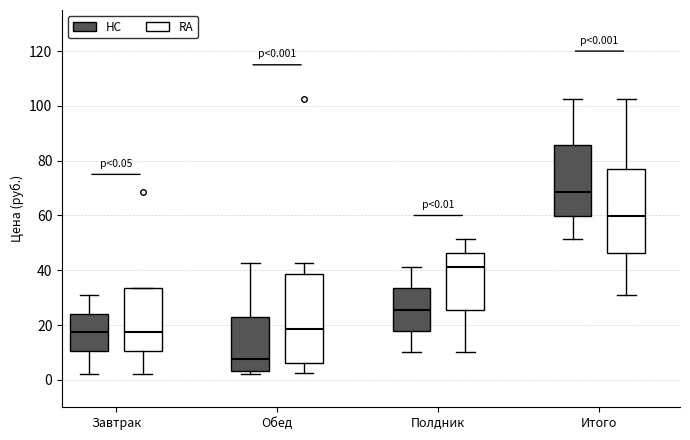

Which box has the lowest median line?

Обед (HC)